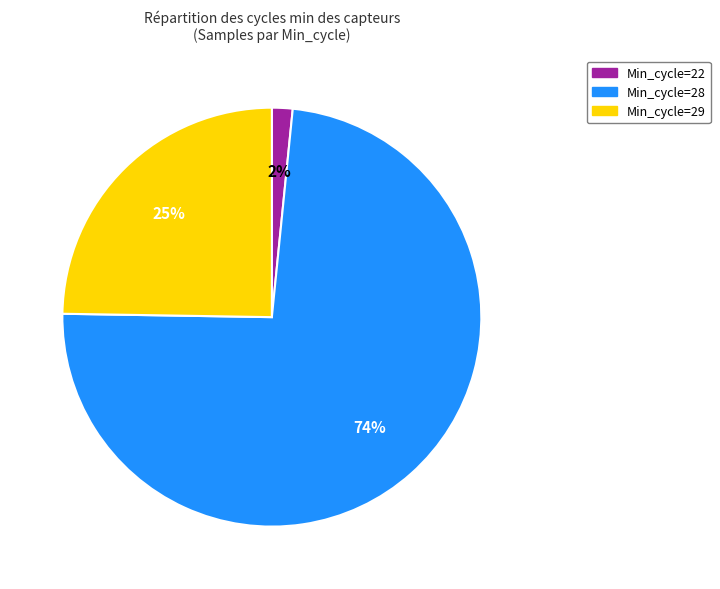

Is there a majority slice in this chart?

Yes